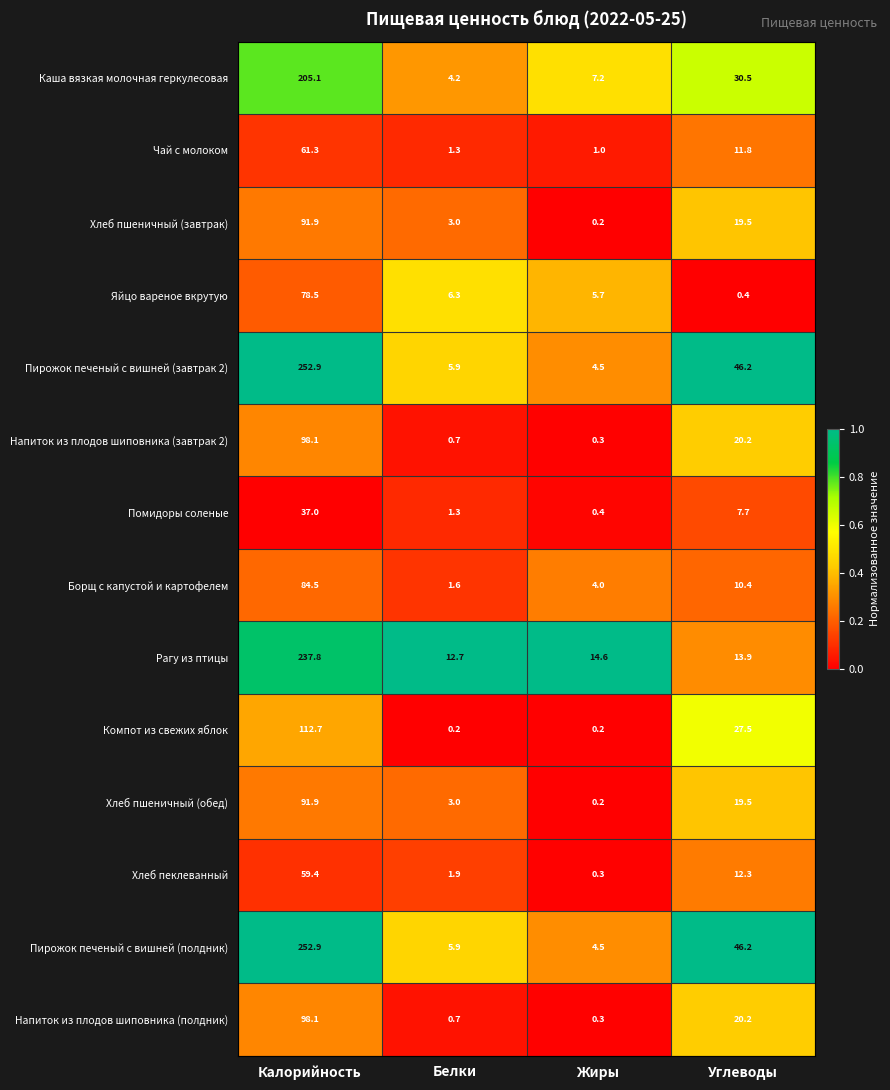

What is the total value across all series at Углеводы?

286.3